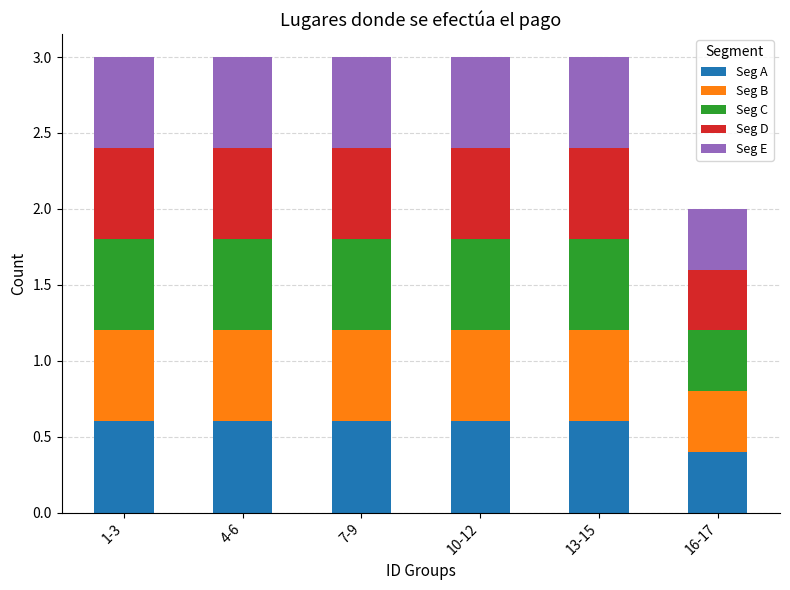

Count the Seg A values in the range 0 to 1.

6